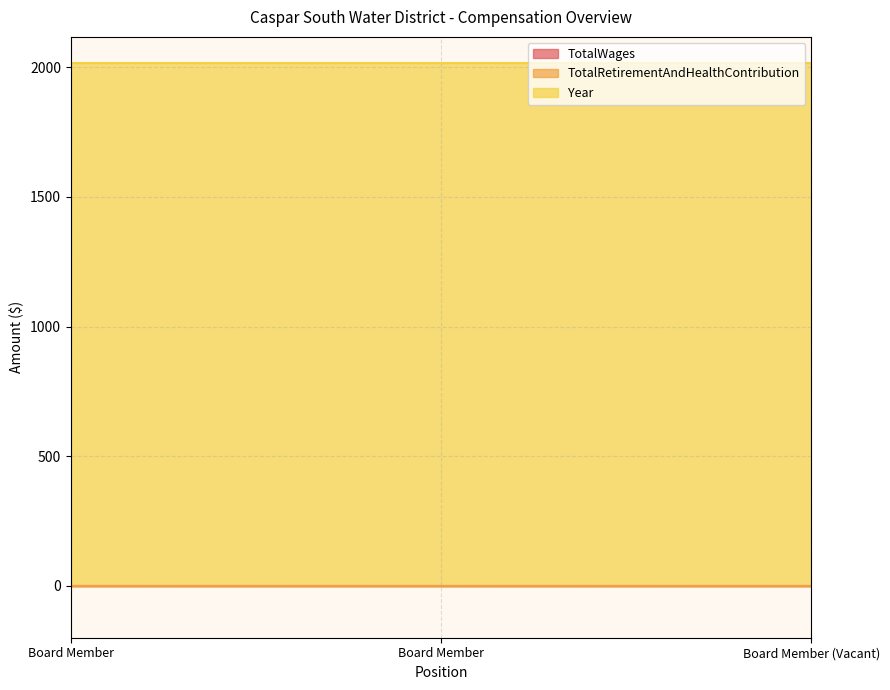

Which series has the widest spread of values?

TotalWages